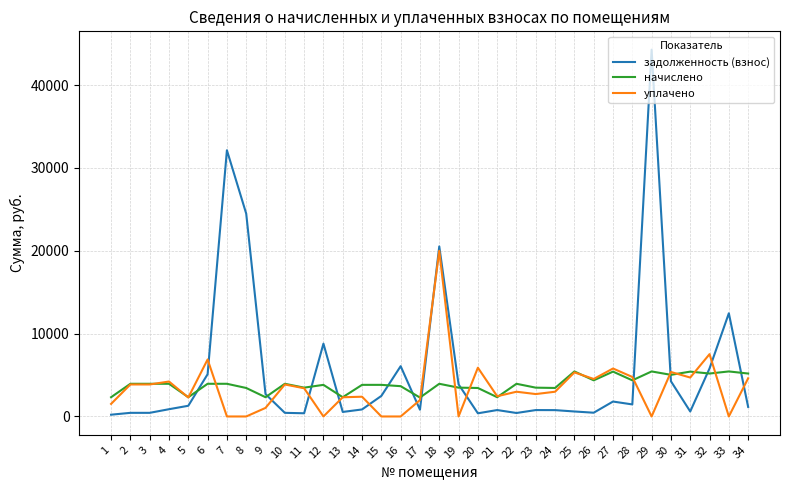

What is the approximate value of уплачено at 10?

3863.4